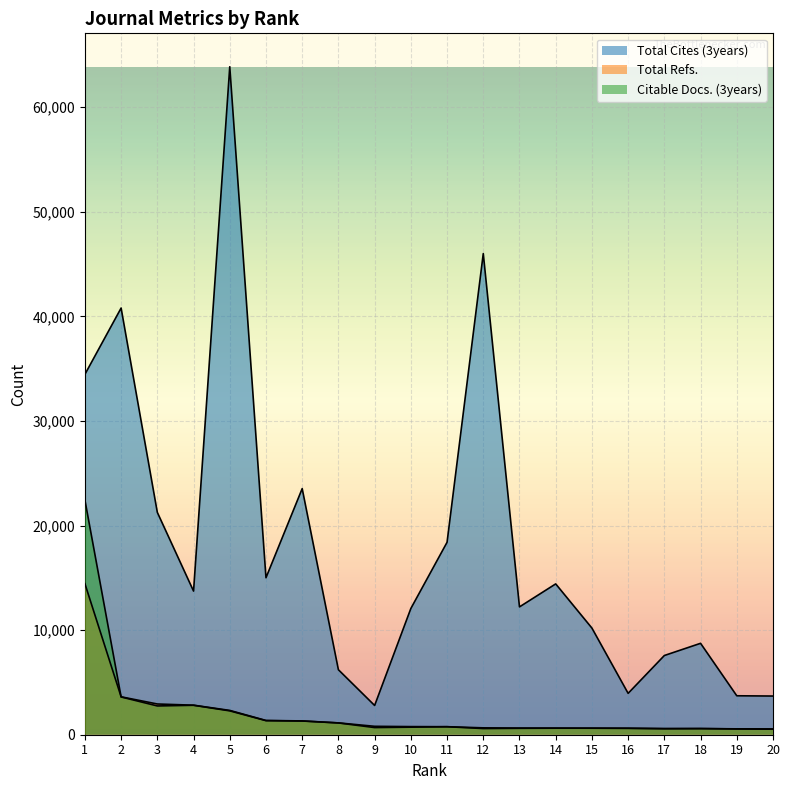

Reading left to right, transcribe all the data shown in this chart.

Total Cites (3years): 1=34451	2=40793	3=21258	4=13732	5=63861	6=15007	7=23530	8=6212	9=2797	10=12067	11=18399	12=45998	13=12221	14=14419	15=10196	16=3956	17=7573	18=8739	19=3723	20=3698
Total Refs.: 1=14440	2=3623	3=2938	4=2823	5=2324	6=1362	7=1319	8=1131	9=804	10=776	11=766	12=657	13=637	14=631	15=624	16=619	17=591	18=588	19=561	20=554
Citable Docs. (3years): 1=22443	2=3611	3=2751	4=2815	5=2281	6=1345	7=1311	8=1126	9=684	10=722	11=765	12=590	13=612	14=624	15=624	16=613	17=571	18=588	19=552	20=528